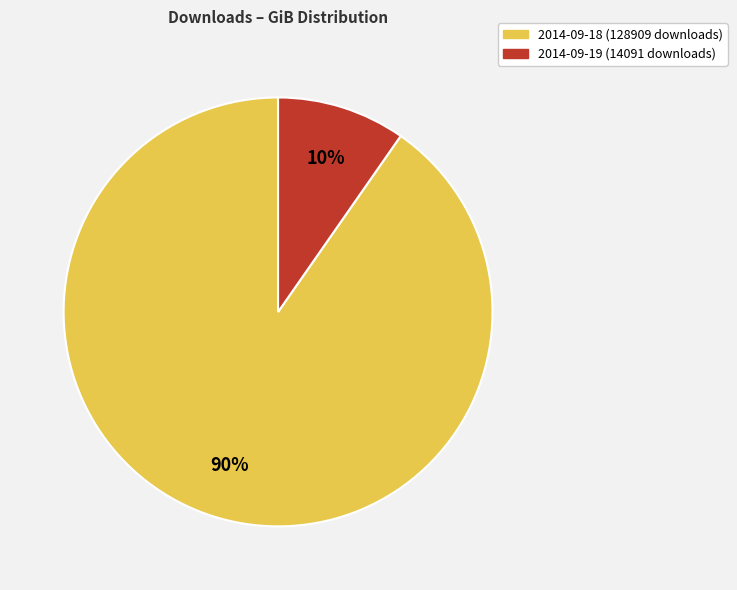

The 2014-09-18 (128909 downloads) slice represents 81% of the pie. True or false?

False